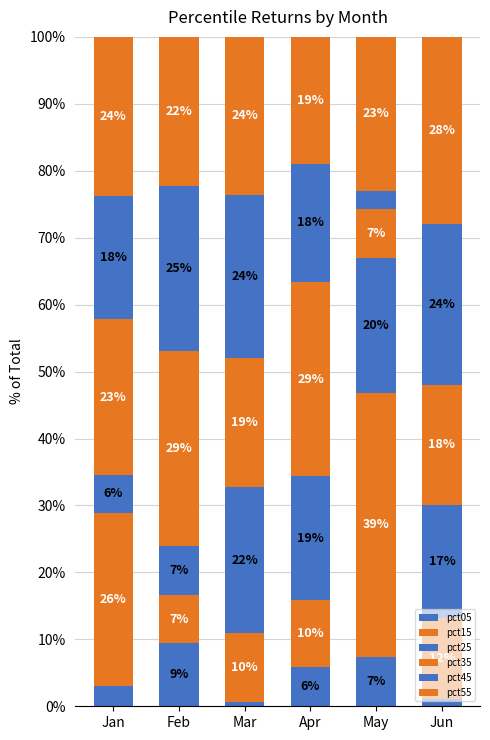

At which category is the sum across all series the highest?

Feb